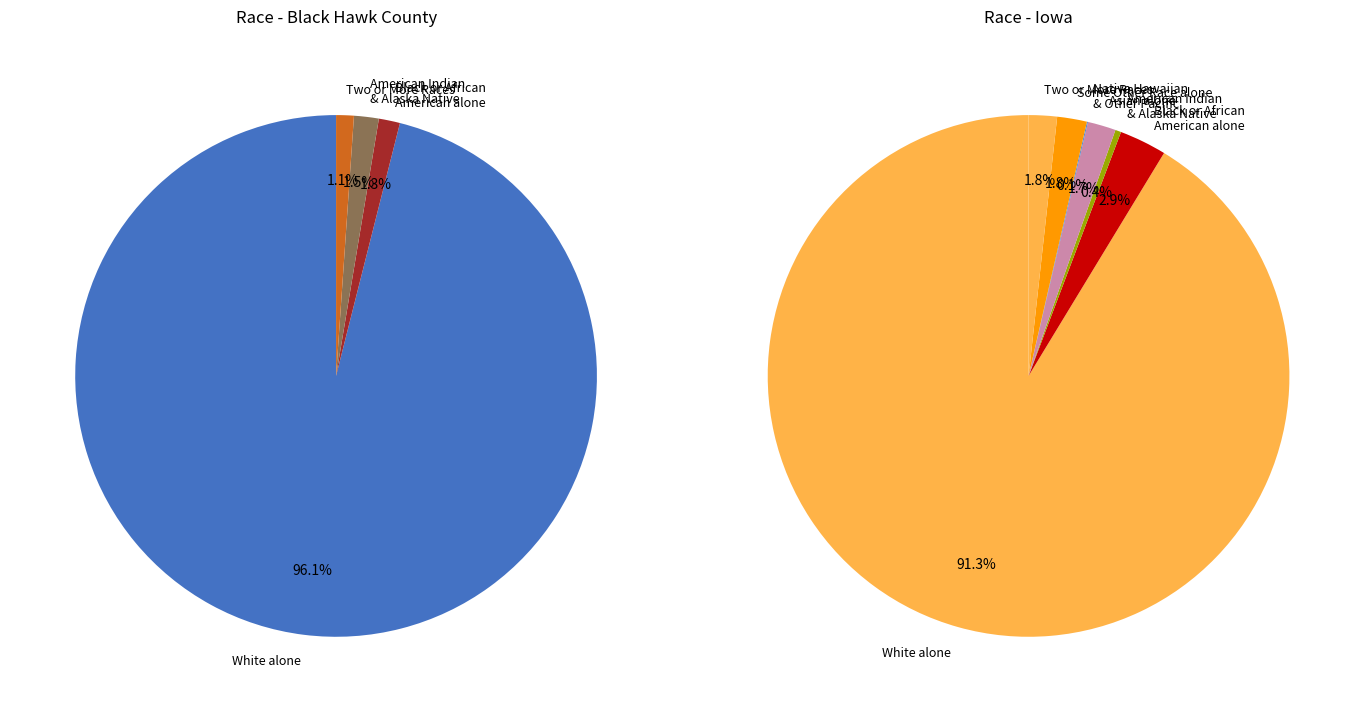

Is it true that Two or More Races is 1% of the pie?

True